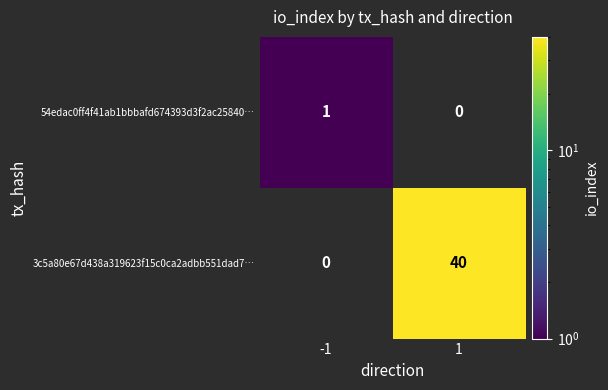

The 3c5a80e67d438a319623f15c0ca2adbb551dad7… series shows 40 at 1. True or false?

True